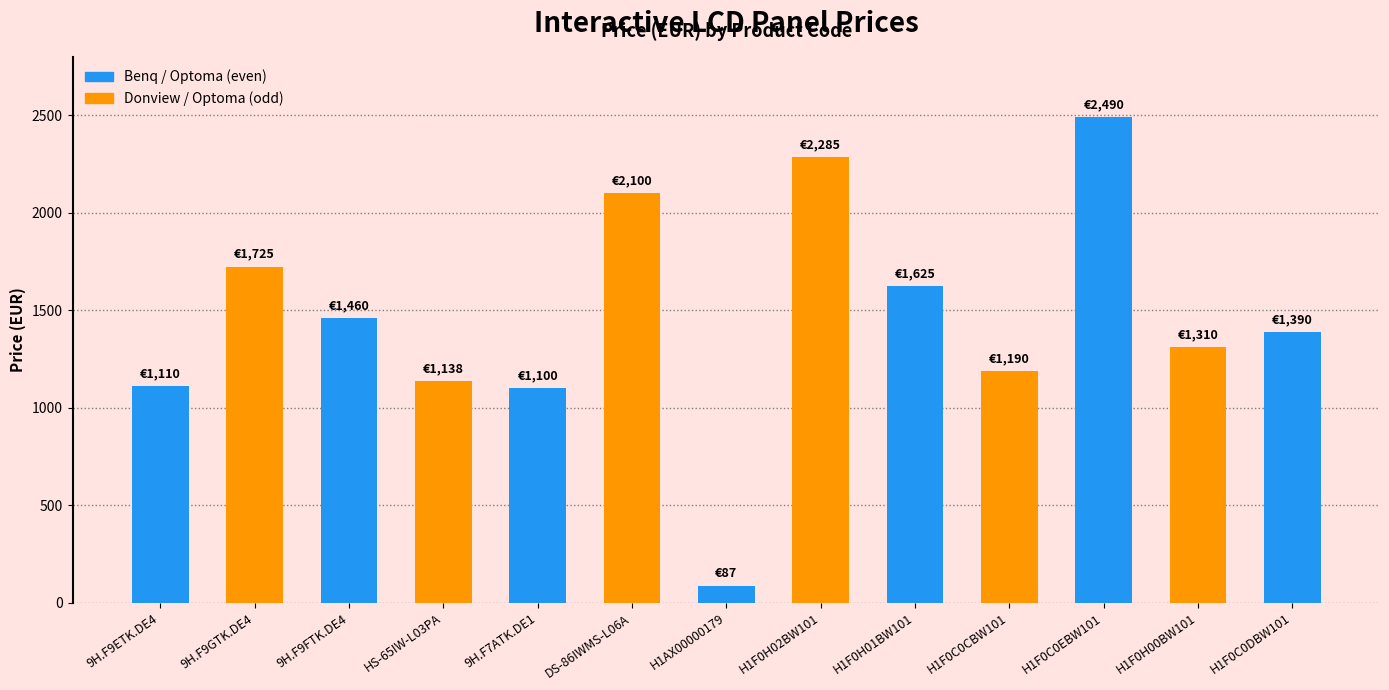

What position from the right is H1F0C0CBW101?

4